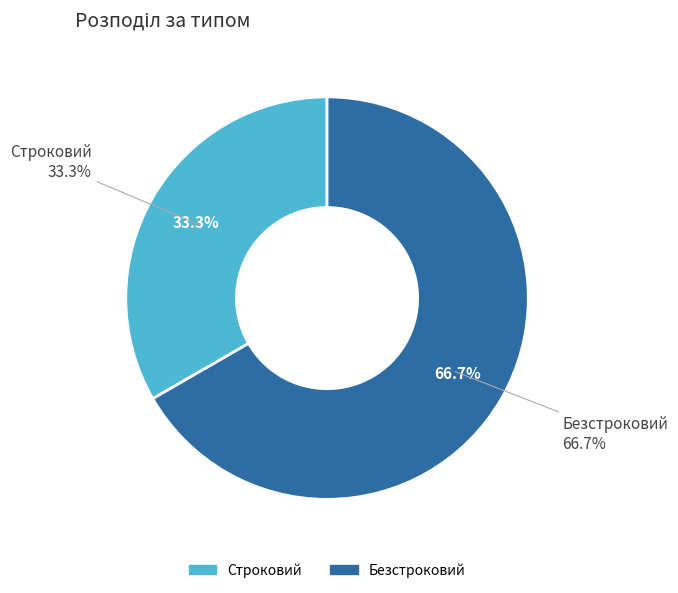

To the nearest percent, what is the average slice percentage?

50%